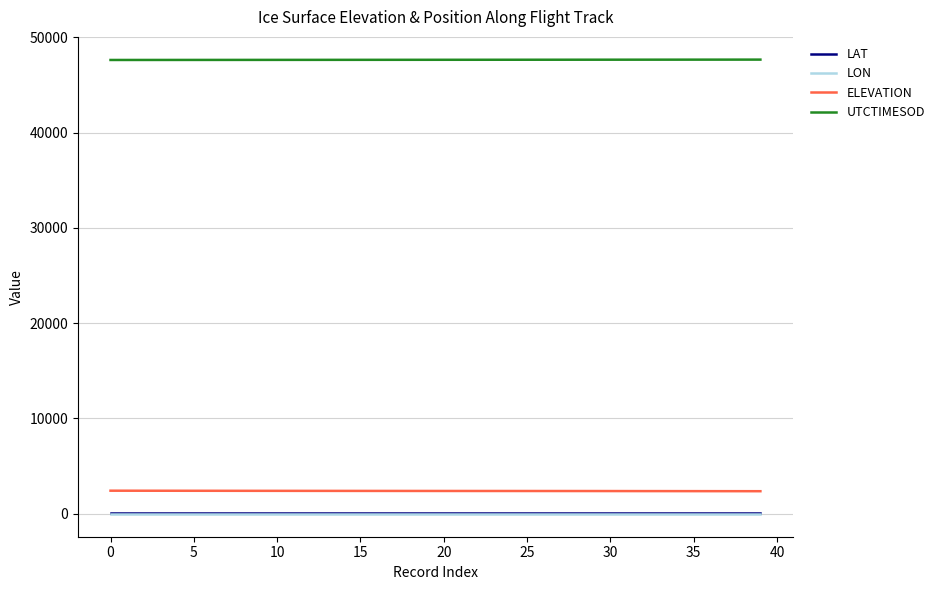

What is the maximum value for UTCTIMESOD?

47663.3